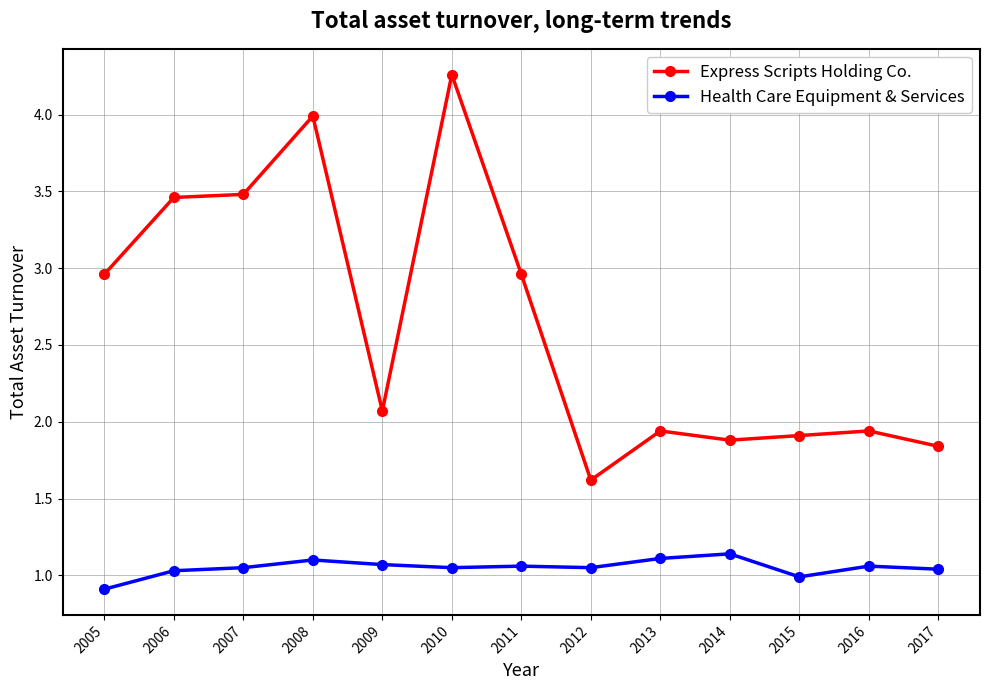

Is it true that Health Care Equipment & Services equals 1.0 at 2006?

True